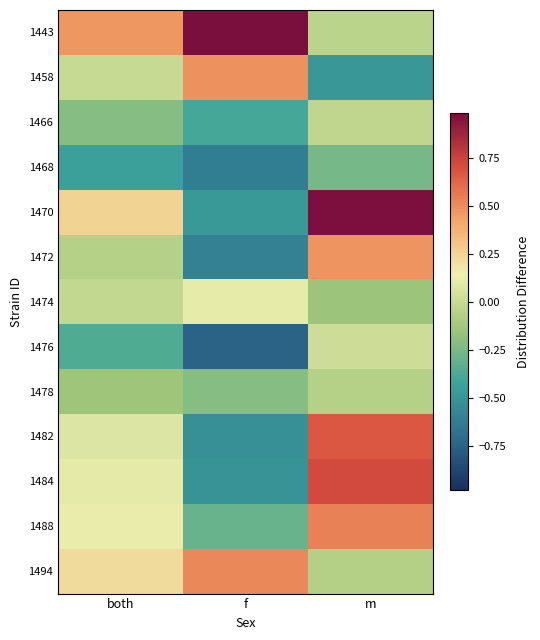

Which series has the widest spread of values?

1470